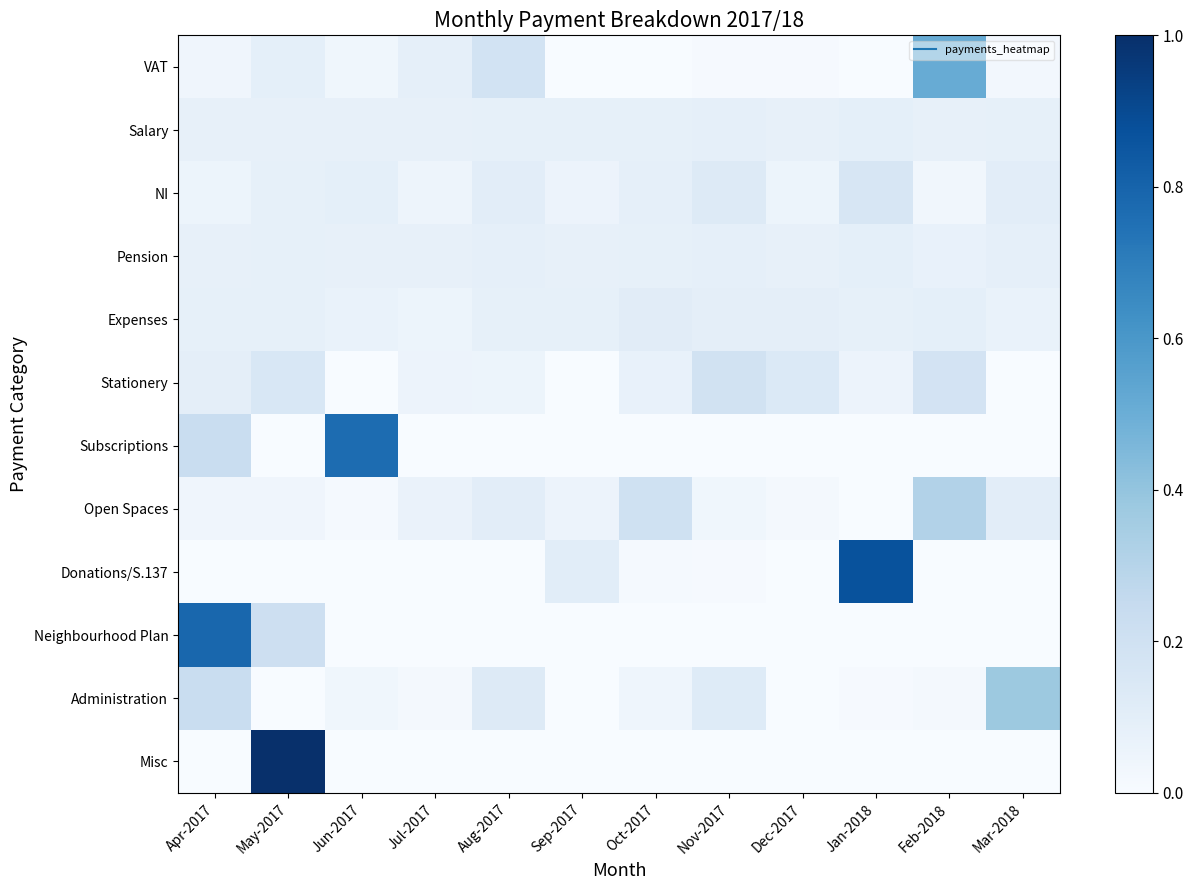

At how many categories does at least one series exceed 0?

12